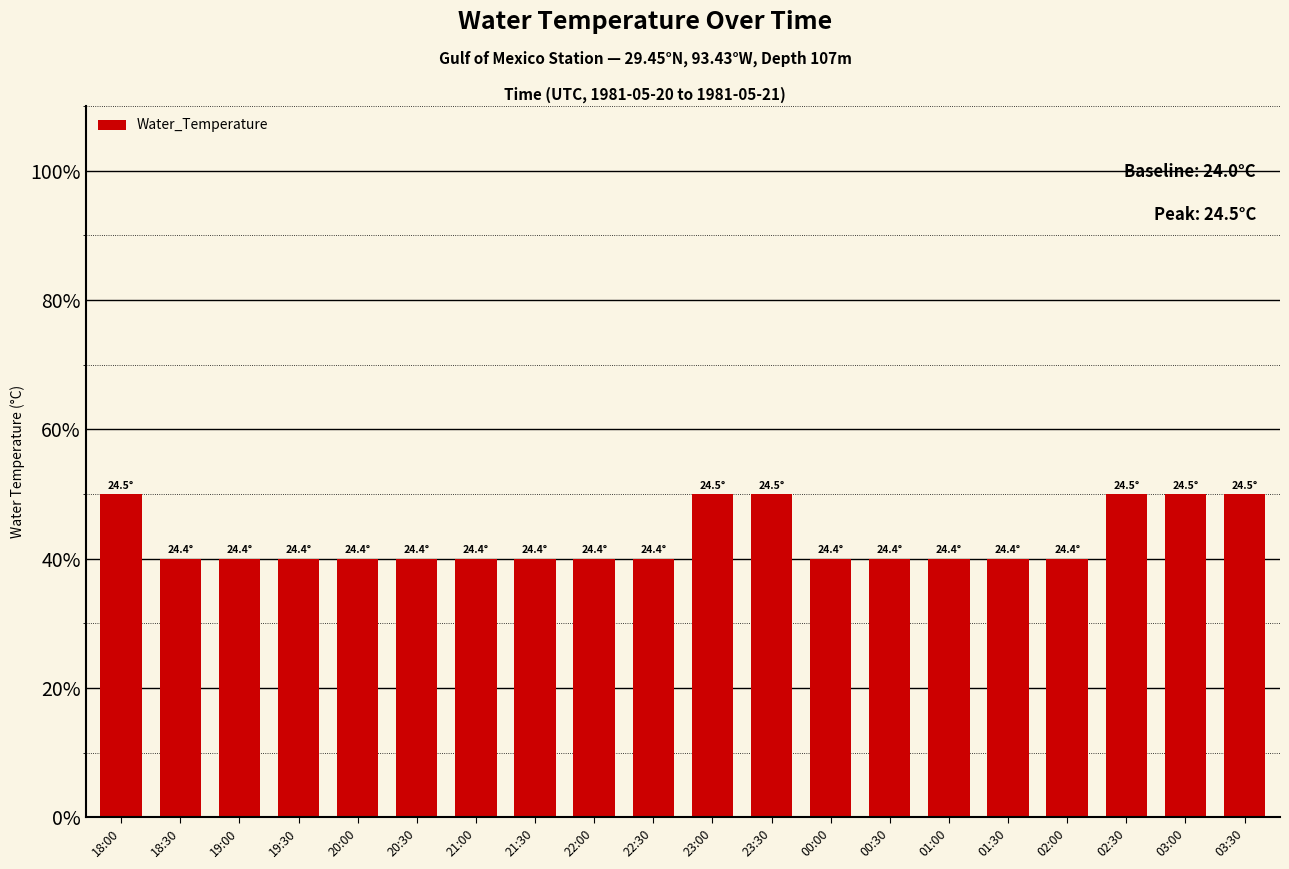

What is the sum of all values?

860.0